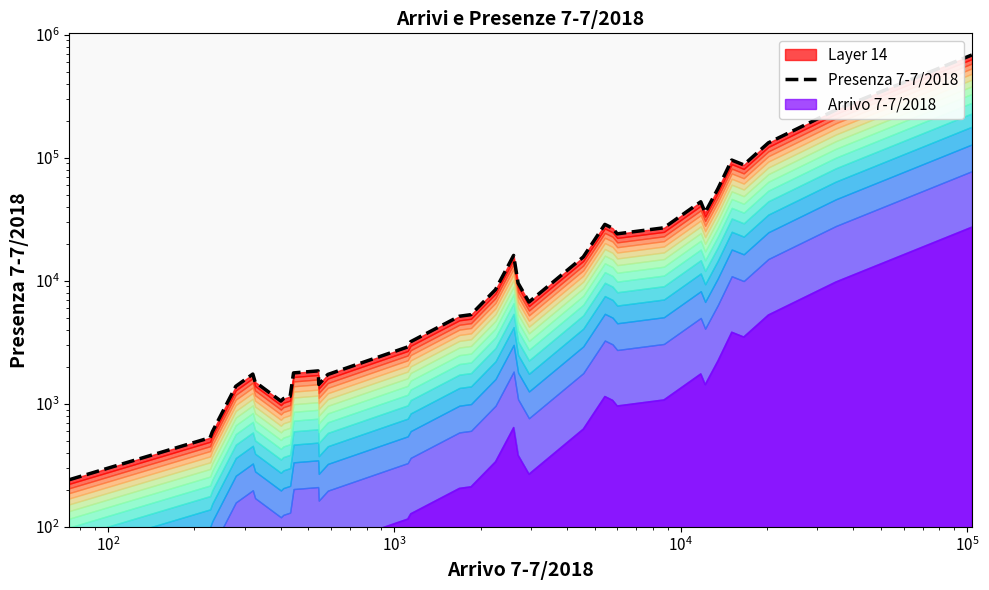

How many lines are shown in the chart?

1